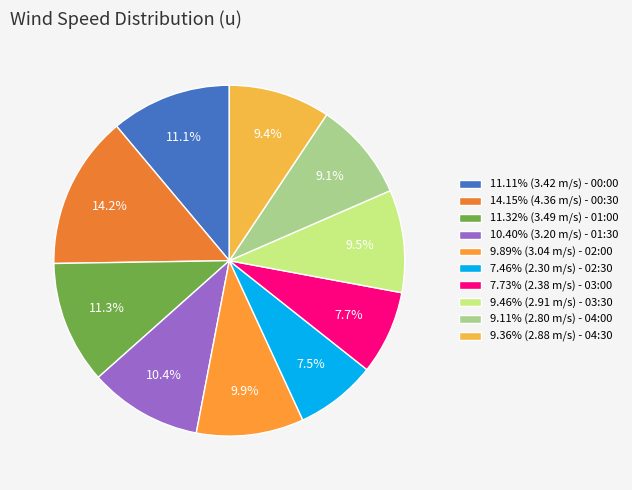

Does any single category account for the majority?

No